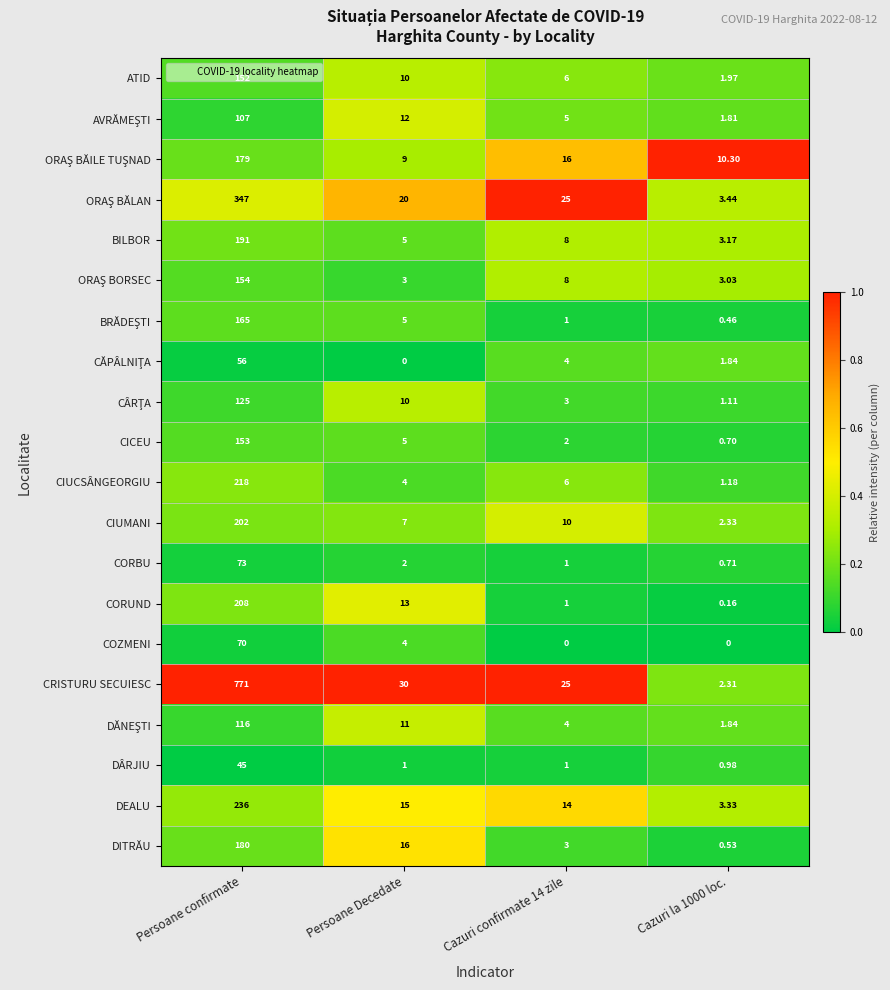

Where does the ATID series first go above 10?

Persoane confirmate